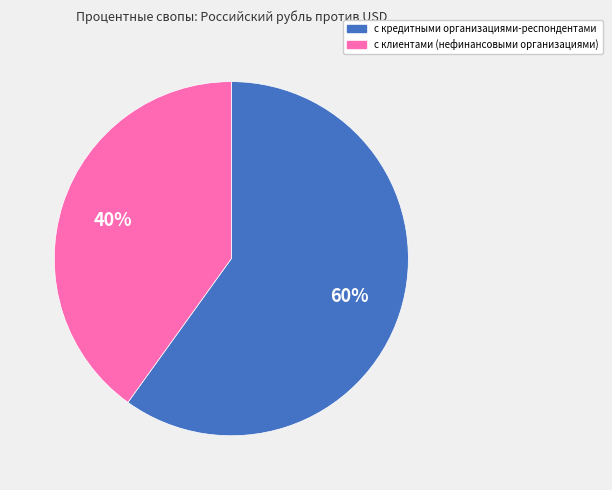

What percentage is the с кредитными организациями-респондентами slice, to the nearest percent?

60%